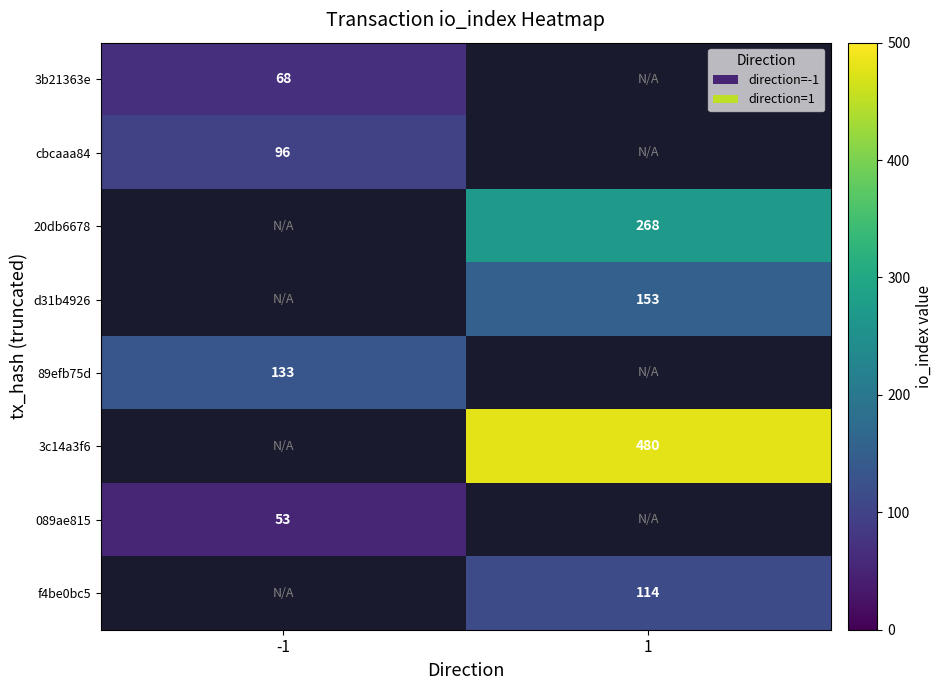

True or false: f4be0bc5 has a value of 172 at 1.

False